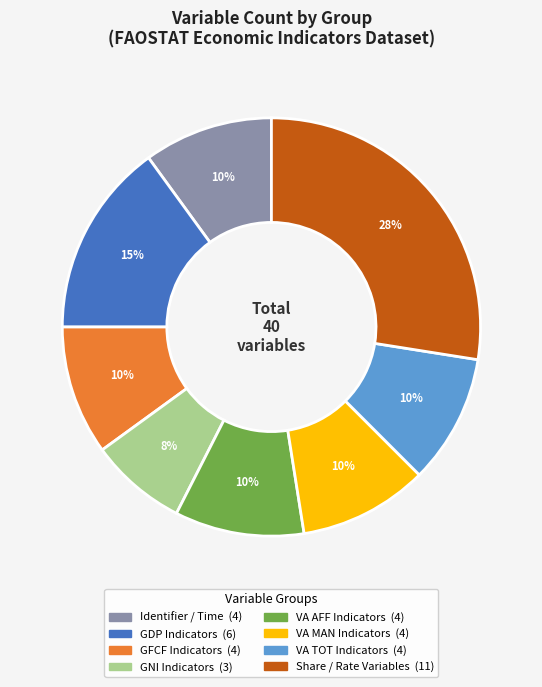

Is there a majority slice in this chart?

No